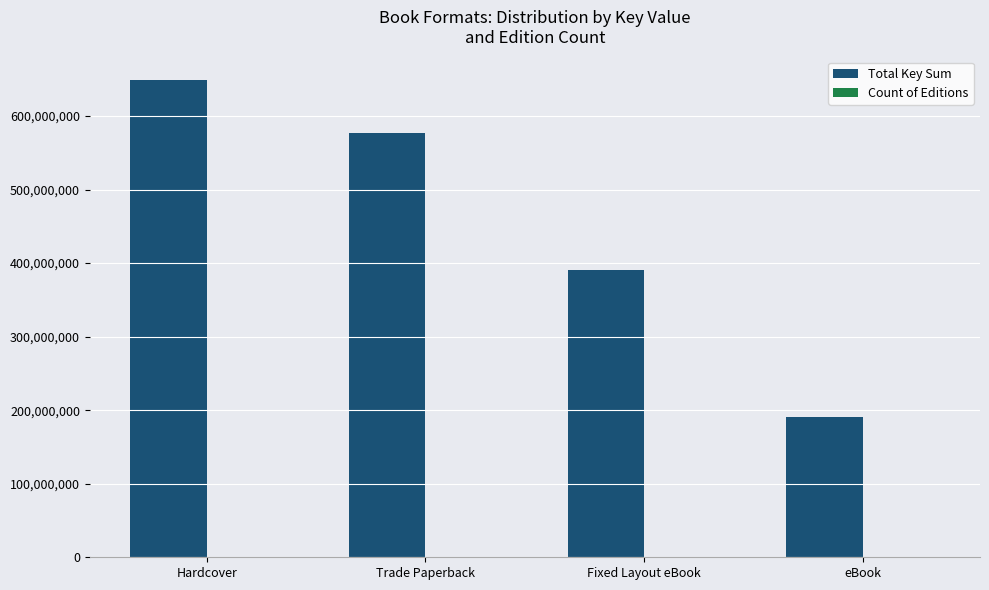

Between Fixed Layout eBook and eBook, which series saw the biggest shift?

Total Key Sum